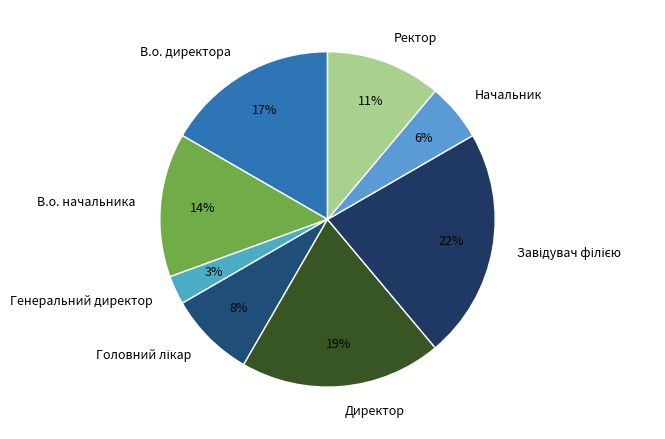

Is Директор the majority of the pie?

No